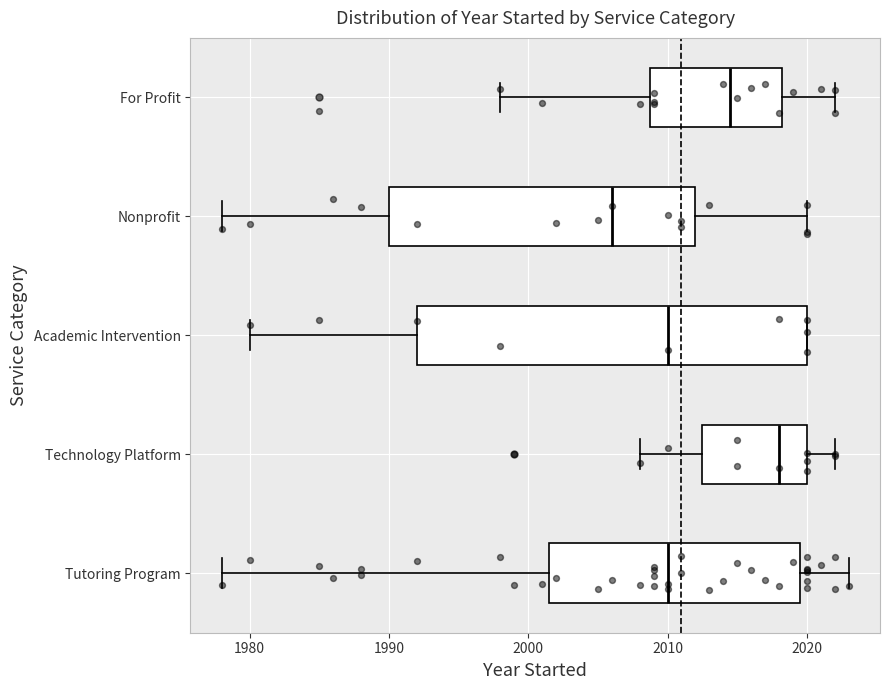

Where is the right edge of the box for Academic Intervention on the x-axis? The values are not printed on the chart, so give them approximately, as read against the axis.

2020